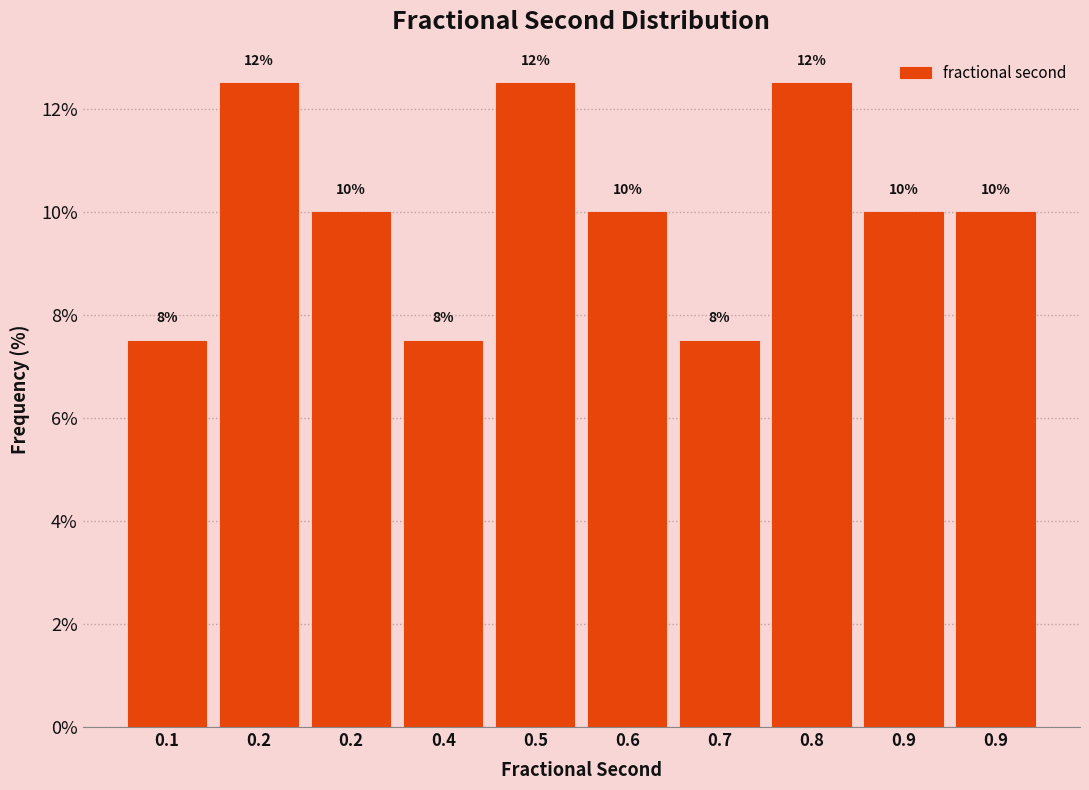

How many bars are there in total?

10